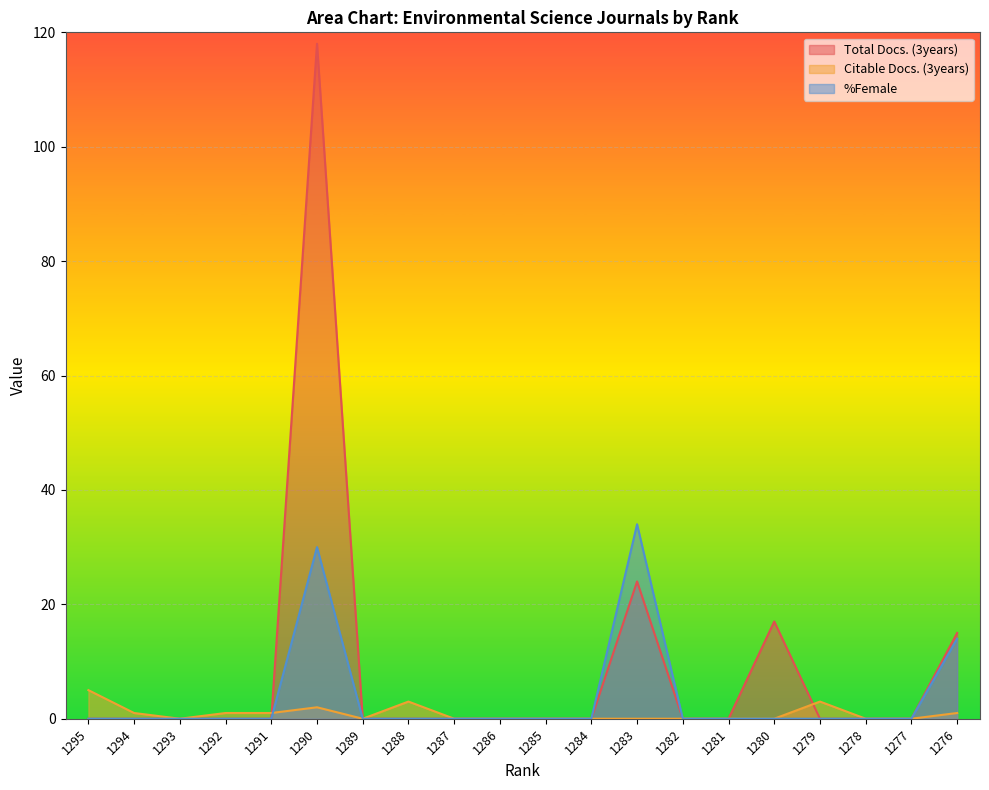

What is the difference between the Citable Docs. (3years) values at 1293 and 1290?

2